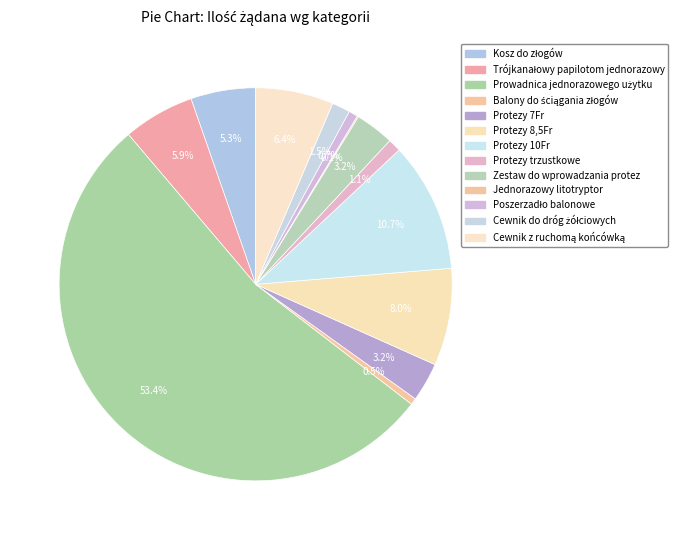

Which category accounts for the majority?

Prowadnica jednorazowego użytku